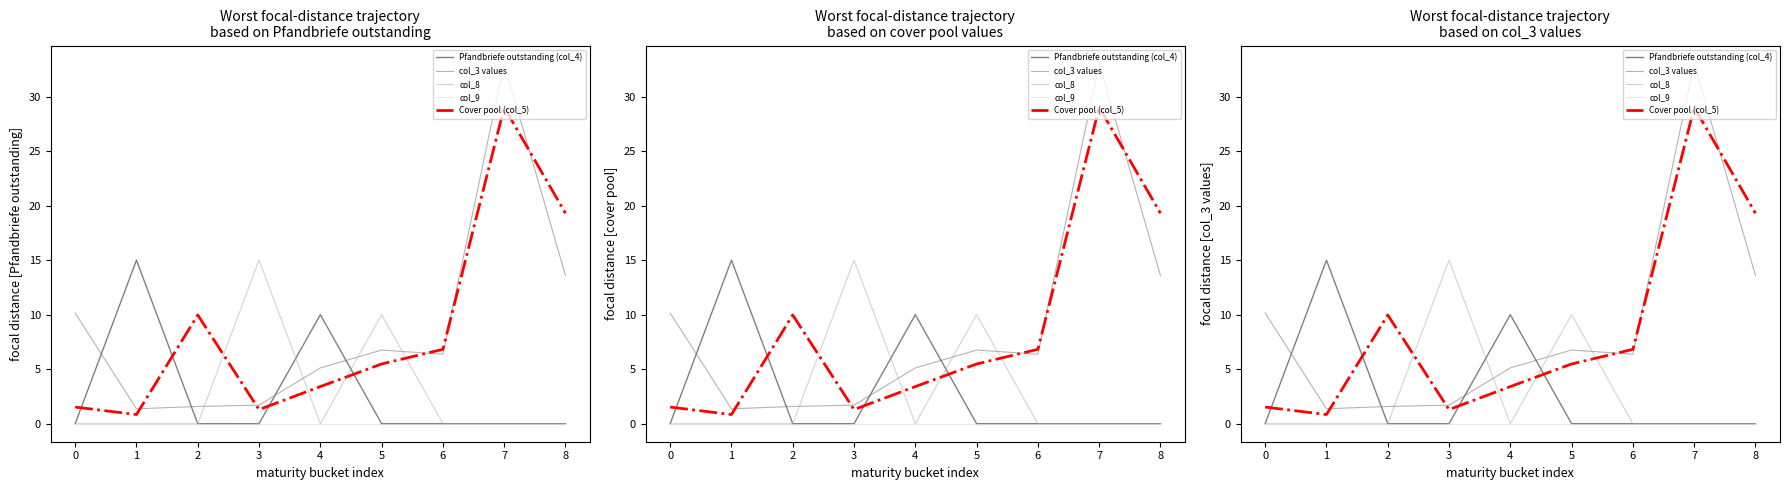

Reading left to right, transcribe all the data shown in this chart.

Pfandbriefe outstanding (col_4): 0=0.0	1=15.0	2=0.0	3=0.0	4=10.0	5=0.0	6=0.0	7=0.0	8=0.0
col_3 values: 0=10.1	1=1.4	2=1.6	3=1.7	4=5.1	5=6.8	6=6.4	7=33.0	8=13.6
col_8: 0=0.0	1=0.0	2=0.0	3=15.0	4=0.0	5=10.0	6=0.0	7=0.0	8=0.0
col_9: 0=0.0	1=0.0	2=0.0	3=0.0	4=0.0	5=0.0	6=0.0	7=0.0	8=0.0
Cover pool (col_5): 0=1.5	1=0.8	2=10.0	3=1.3	4=3.4	5=5.5	6=6.8	7=29.0	8=19.3